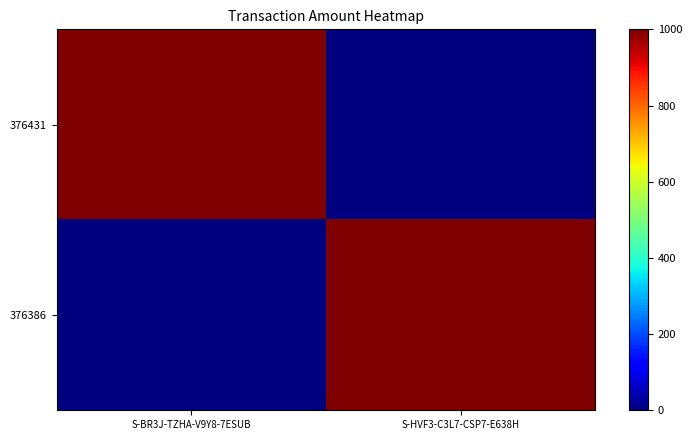

Reading left to right, list all the values displayed in this chart.

376431: S-BR3J-TZHA-V9Y8-7ESUB=999	S-HVF3-C3L7-CSP7-E638H=0
376386: S-BR3J-TZHA-V9Y8-7ESUB=0	S-HVF3-C3L7-CSP7-E638H=1000